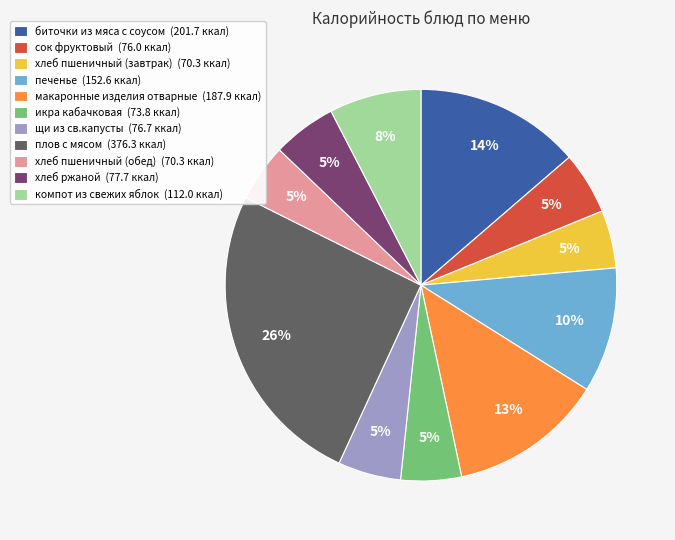

Is there a majority slice in this chart?

No